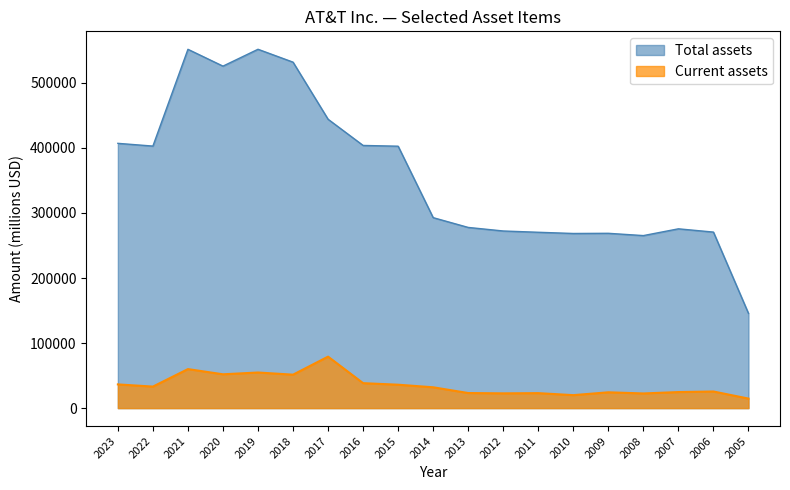

The Current assets series shows 24686 at 2007. True or false?

True